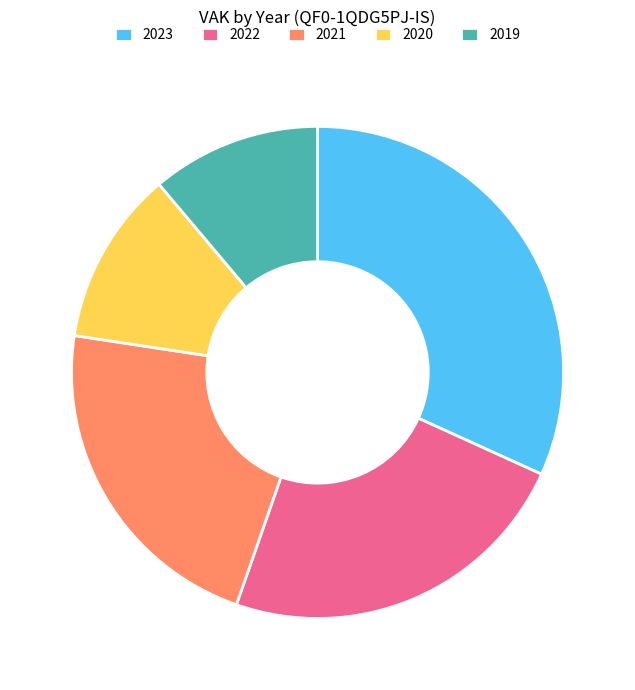

How many segments does this pie chart have?

5